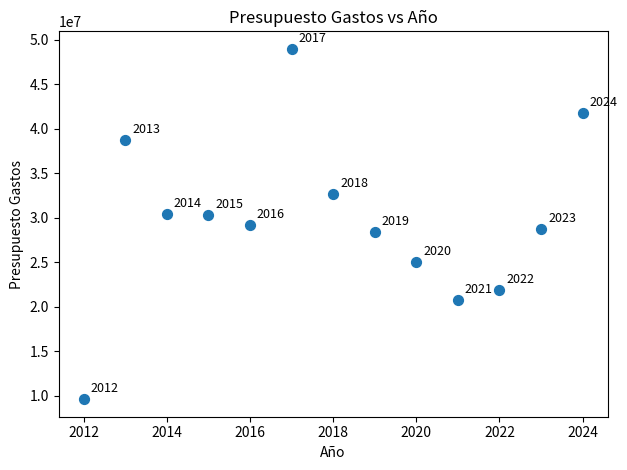

What Y value in the scatter plot is closest to 29287806?

29168413